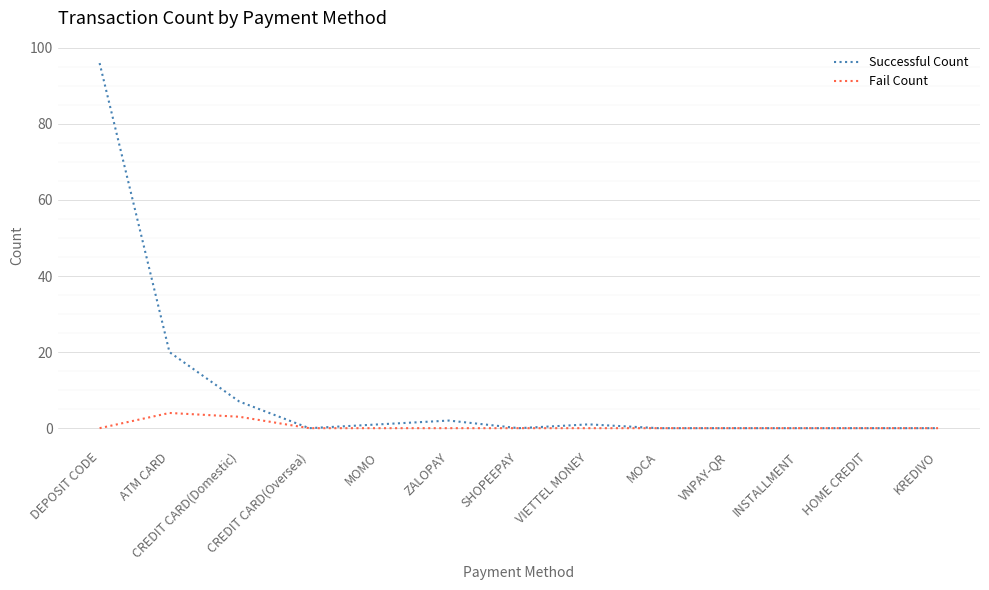

Reading right to left, list all the values displayed in this chart.

Successful Count: KREDIVO=0	HOME CREDIT=0	INSTALLMENT=0	VNPAY-QR=0	MOCA=0	VIETTEL MONEY=1	SHOPEEPAY=0	ZALOPAY=2	MOMO=1	CREDIT CARD(Oversea)=0	CREDIT CARD(Domestic)=7	ATM CARD=20	DEPOSIT CODE=96
Fail Count: KREDIVO=0	HOME CREDIT=0	INSTALLMENT=0	VNPAY-QR=0	MOCA=0	VIETTEL MONEY=0	SHOPEEPAY=0	ZALOPAY=0	MOMO=0	CREDIT CARD(Oversea)=0	CREDIT CARD(Domestic)=3	ATM CARD=4	DEPOSIT CODE=0